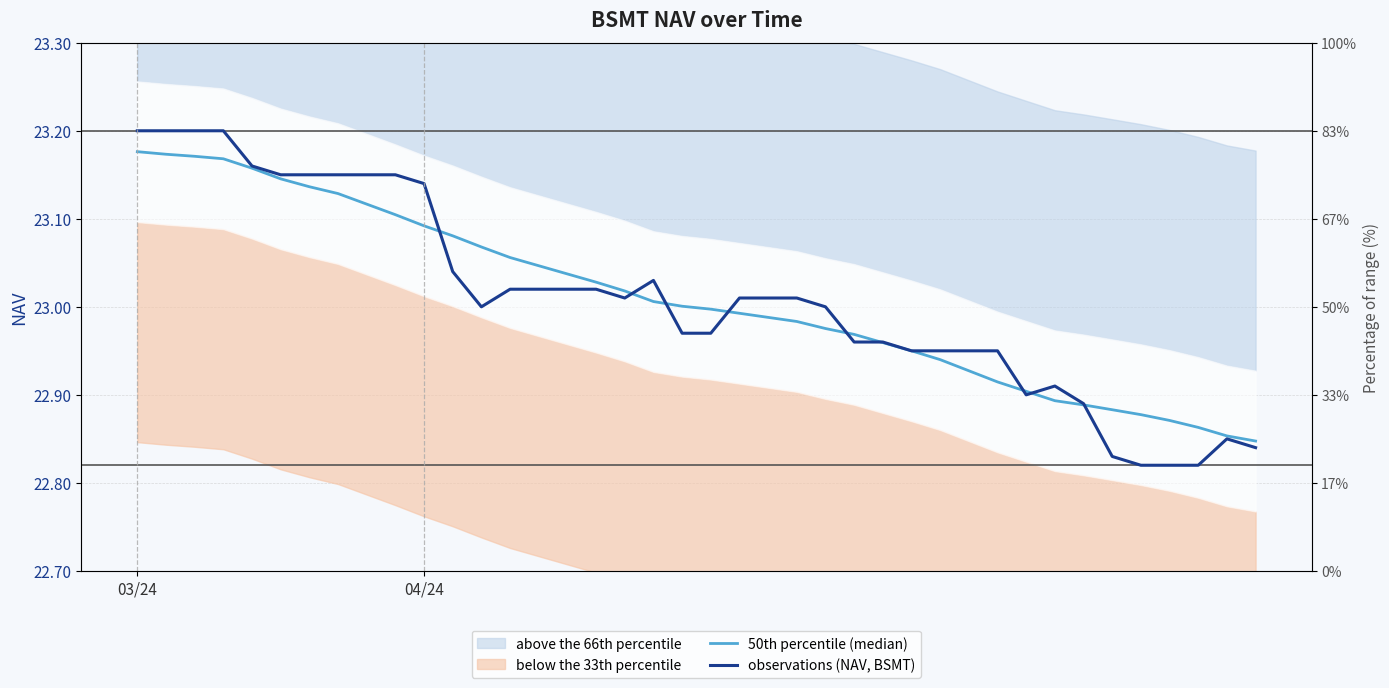

What is the average value of the observations (NAV, BSMT) series?

23.0